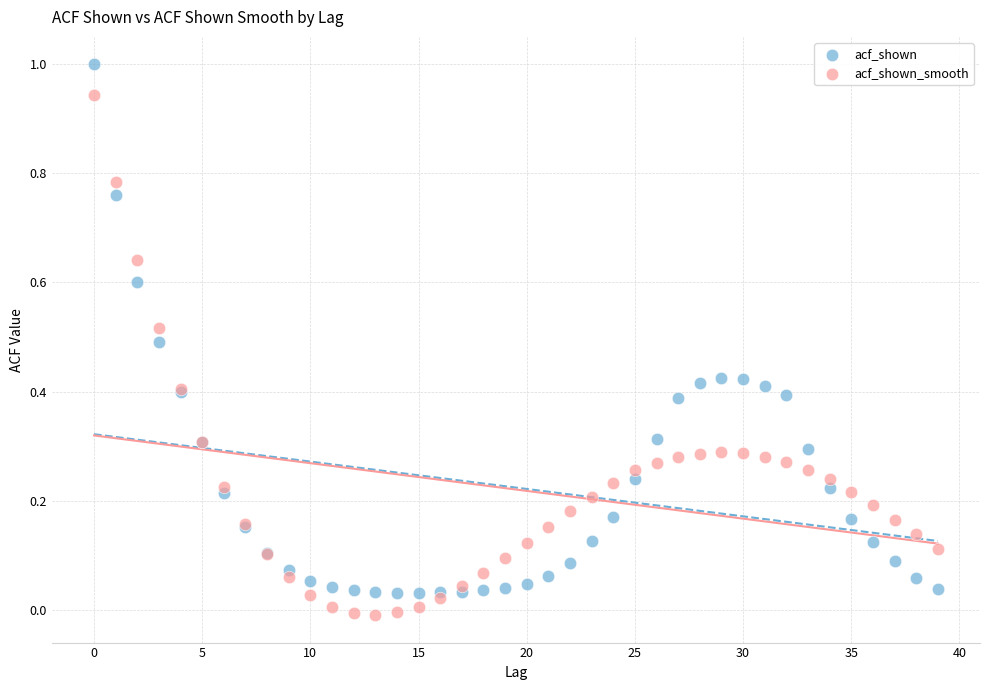

What are all the series names shown in the legend?

acf_shown, acf_shown_smooth